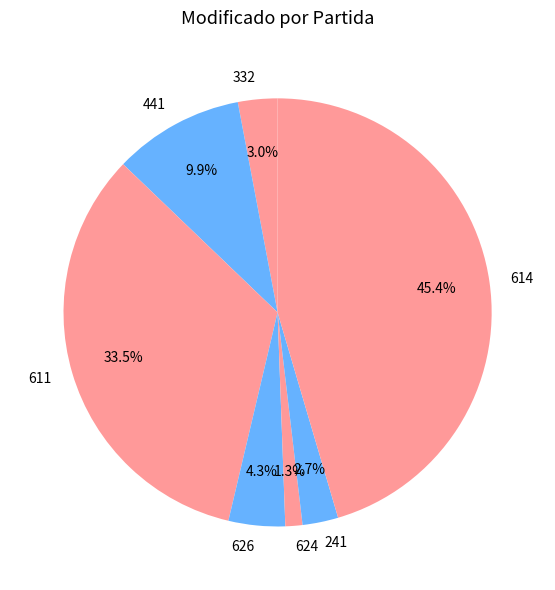

To the nearest percent, what is the average slice percentage?

14%